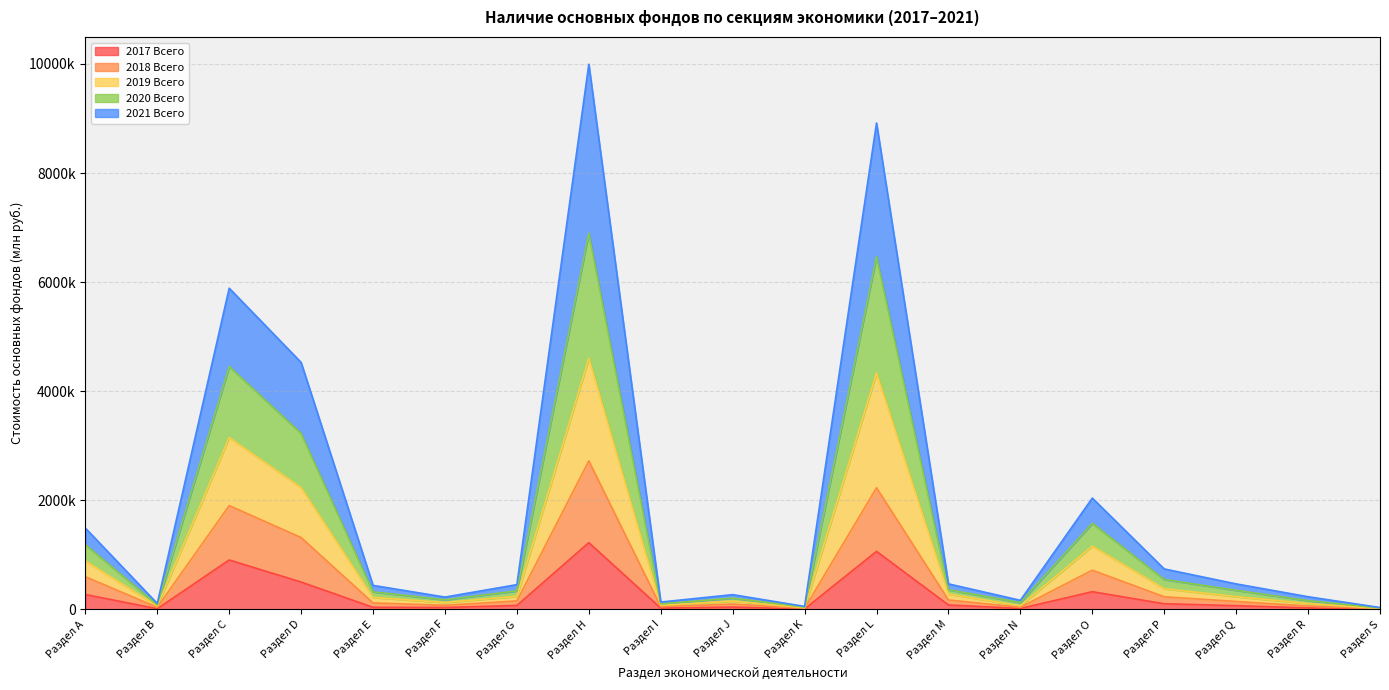

What is the lowest value of the 2019 Всего series?

25537